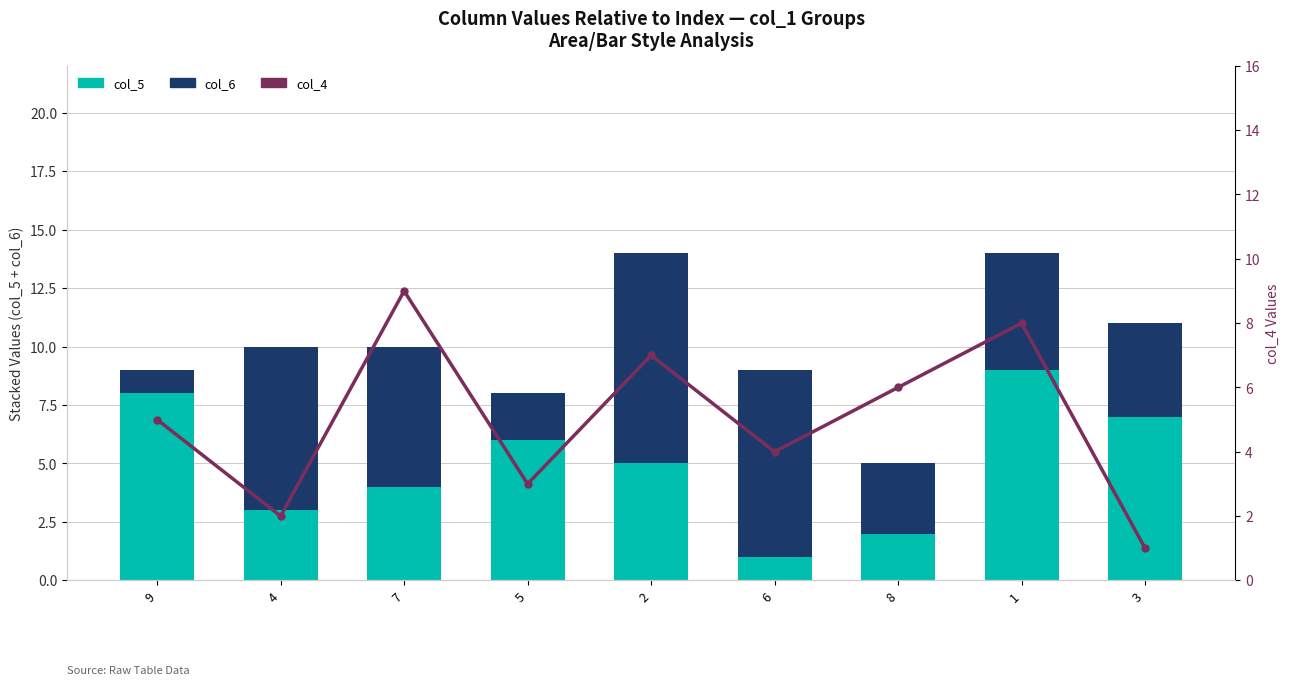

Is it true that col_4 equals 12 at 1?

False